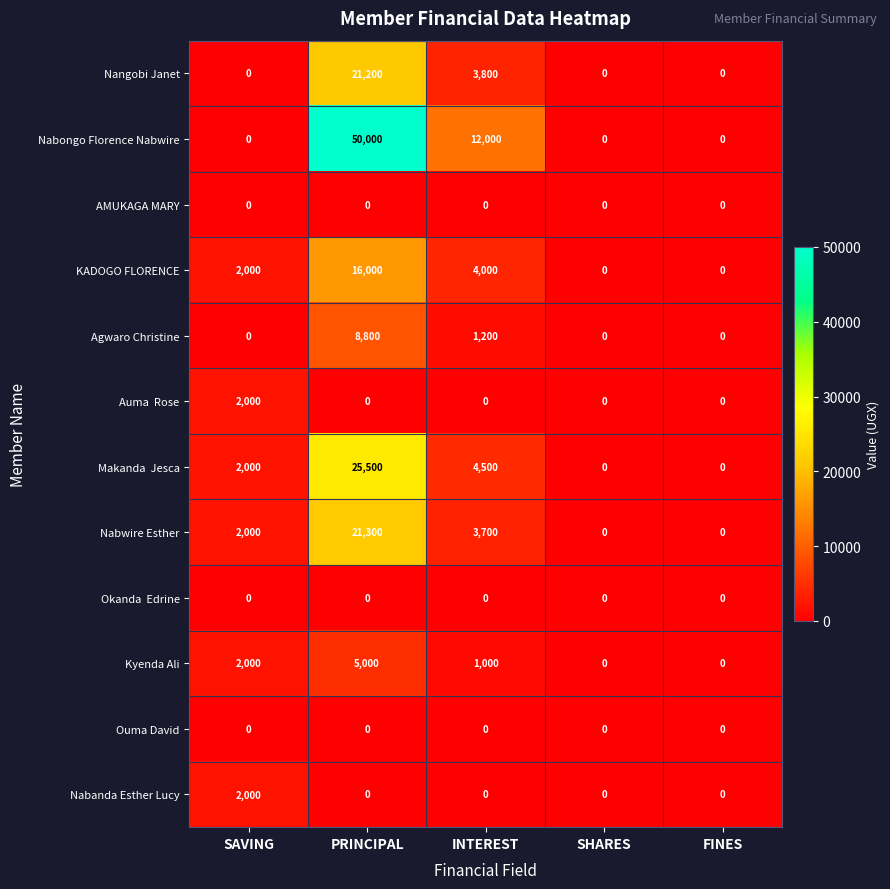

At how many categories does at least one series exceed 4035?

2